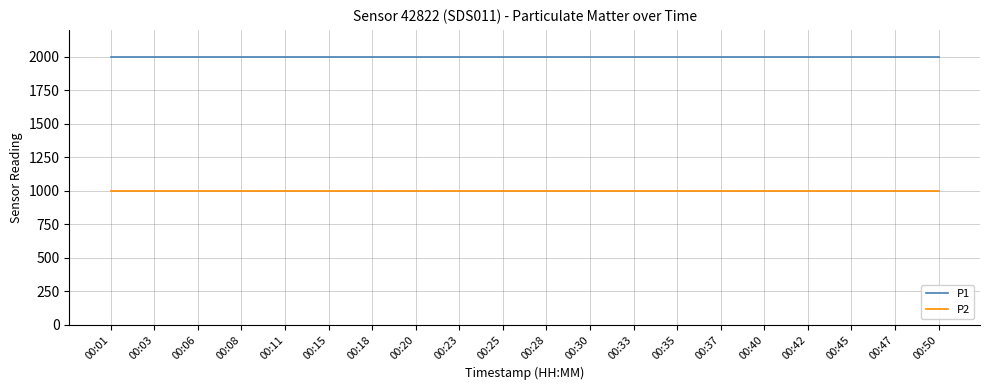

Reading left to right, what are all the values shown in this chart?

P1: 1999.9	1999.9	1999.9	1999.9	1999.9	1999.9	1999.9	1999.9	1999.9	1999.9	1999.9	1999.9	1999.9	1999.9	1999.9	1999.9	1999.9	1999.9	1999.9	1999.9
P2: 999.9	999.9	999.9	999.9	999.9	999.9	999.9	999.9	999.9	999.9	999.9	999.9	999.9	999.9	999.9	999.9	999.9	999.9	999.9	999.9